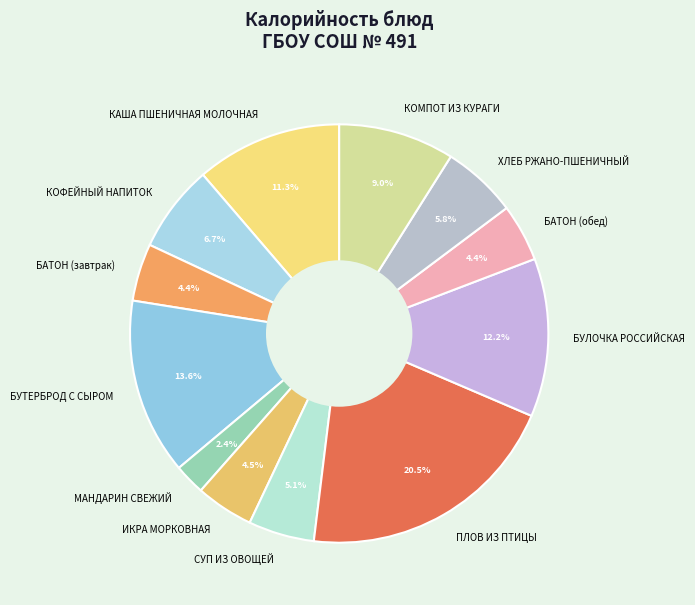

Is МАНДАРИН СВЕЖИЙ the majority of the pie?

No